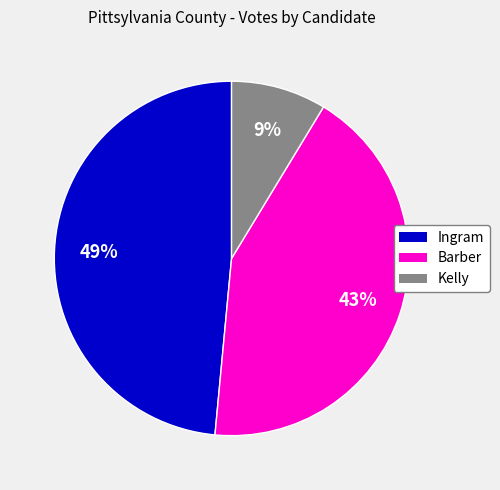

To the nearest percent, what is the average slice percentage?

33%